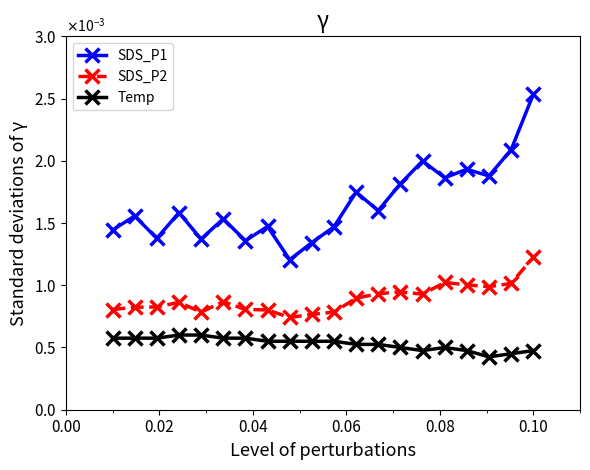

Which series has the widest spread of values?

SDS_P1